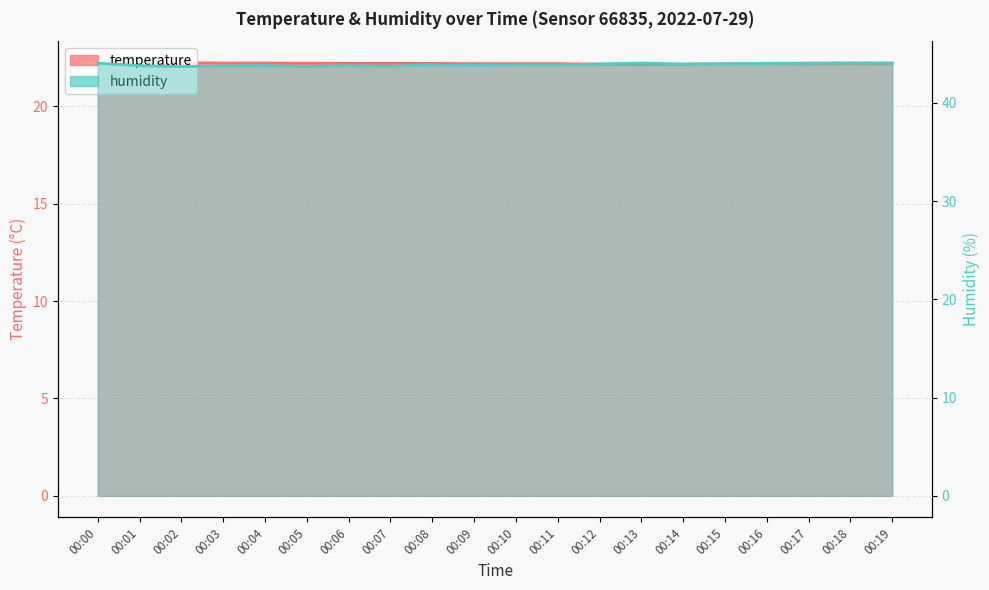

Reading left to right, what are all the values shown in this chart?

temperature: 22.2	22.2	22.2	22.2	22.2	22.2	22.2	22.2	22.2	22.2	22.2	22.2	22.2	22.1	22.2	22.2	22.2	22.2	22.2	22.2
humidity: 44.0	43.8	43.7	43.8	43.8	43.7	43.8	43.7	43.9	43.8	43.9	43.9	44.0	44.1	44.0	44.0	44.0	44.1	44.1	44.1